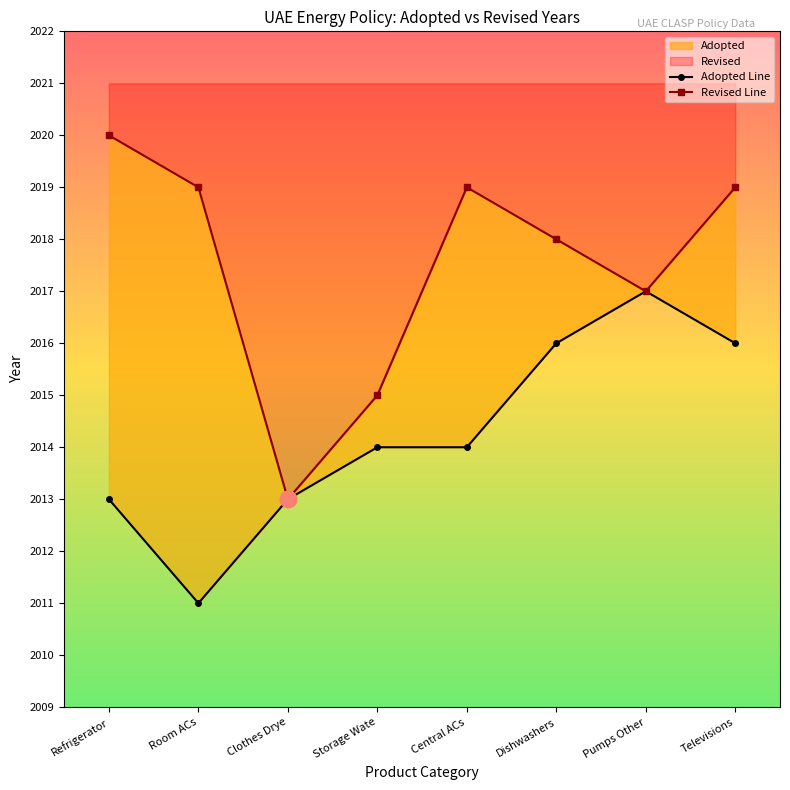

At which label is Revised Line closest to 2016?

Storage Wate